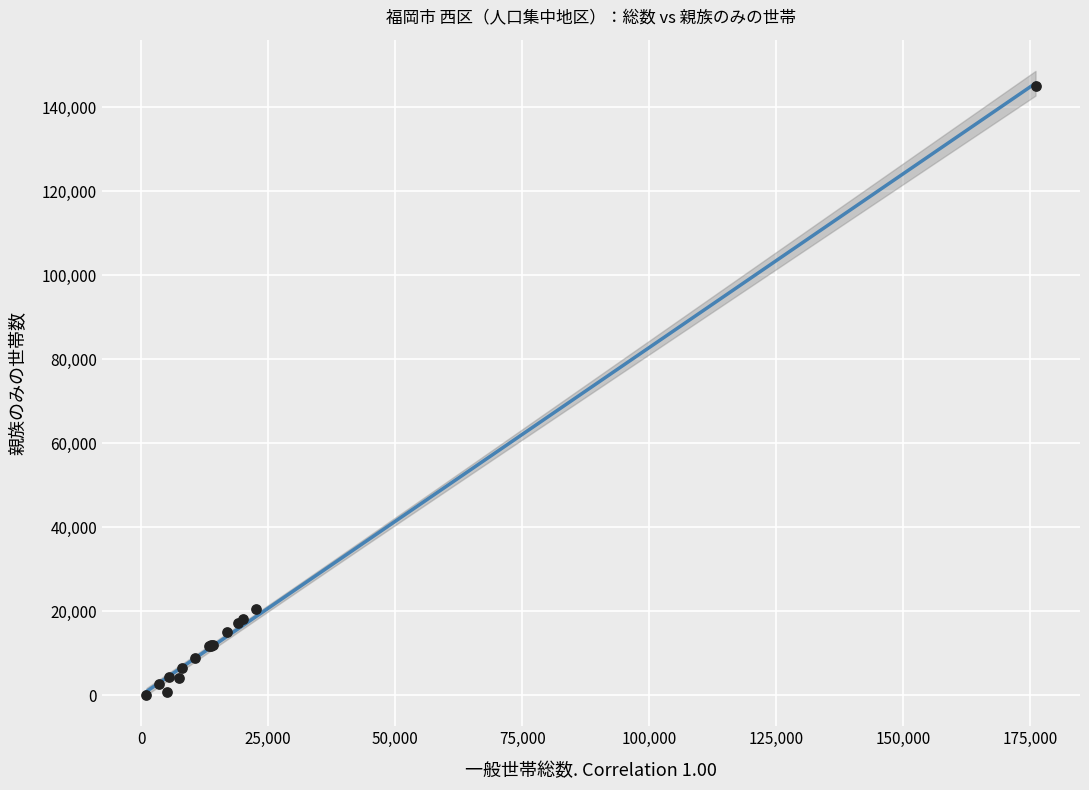

What Y value in the scatter plot is closest to 72591?

20418